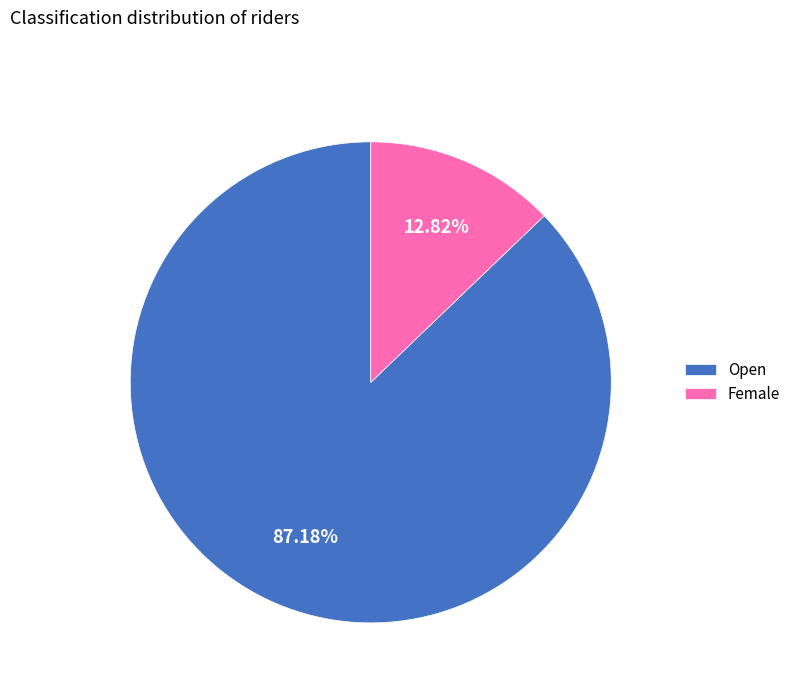

To the nearest percent, what is the average slice percentage?

50%